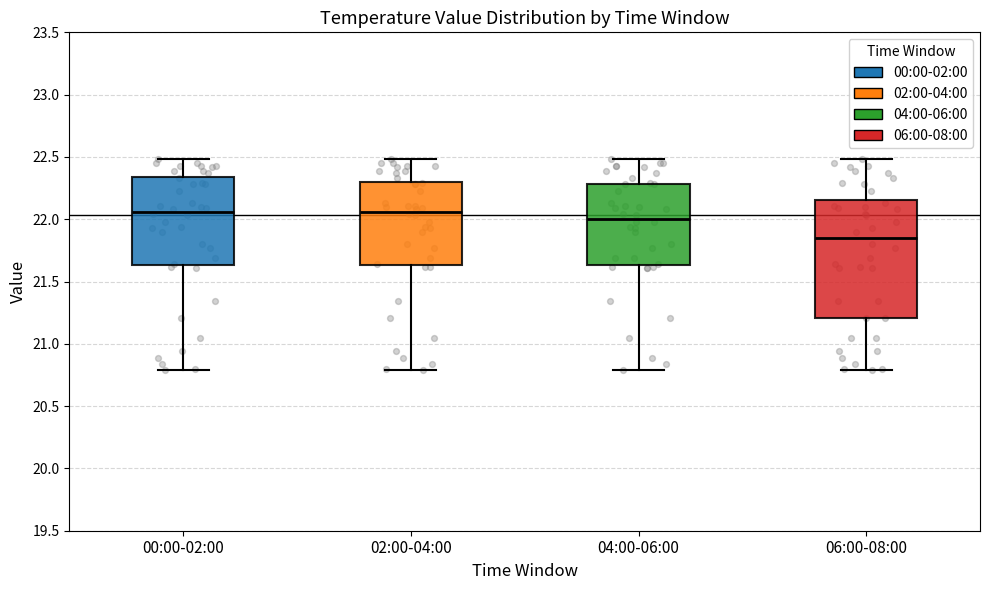

Reading left to right, read every box against the y-axis: the position of its median line, the range the box covers, and the ends of its whiskers. The values are not printed on the chart, so give them approximately, as read against the axis.

00:00-02:00: median 22.05, box 21.65 to 22.35, whiskers 20.80 to 22.50
02:00-04:00: median 22.05, box 21.65 to 22.30, whiskers 20.80 to 22.50
04:00-06:00: median 22.00, box 21.65 to 22.30, whiskers 20.80 to 22.50
06:00-08:00: median 21.85, box 21.20 to 22.15, whiskers 20.80 to 22.50